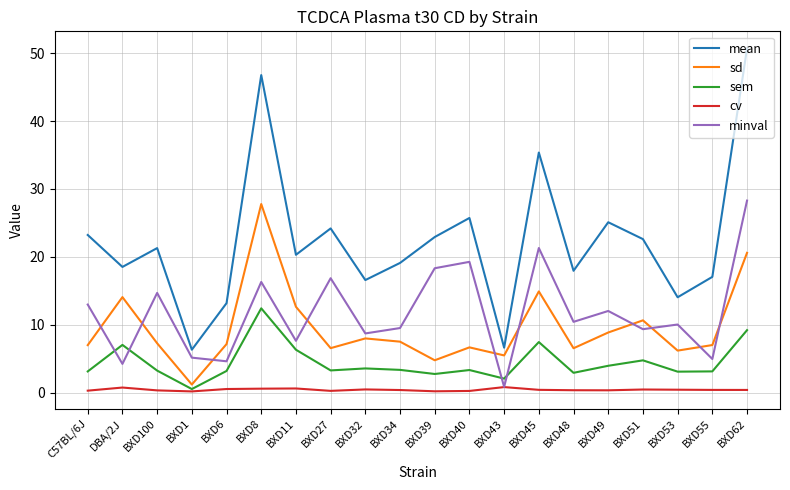

At which category is the sum across all series the highest?

BXD62